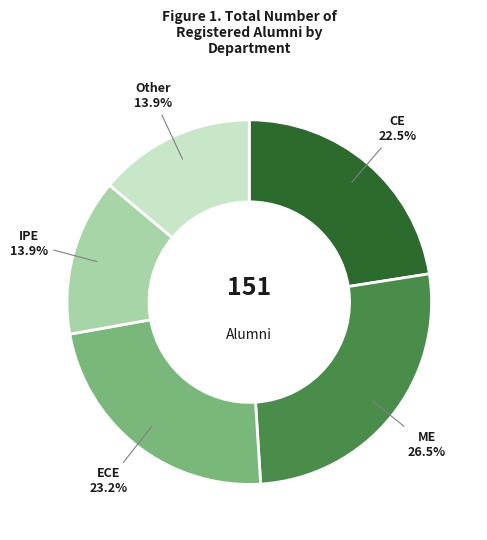

Count the number of slices in the pie.

5